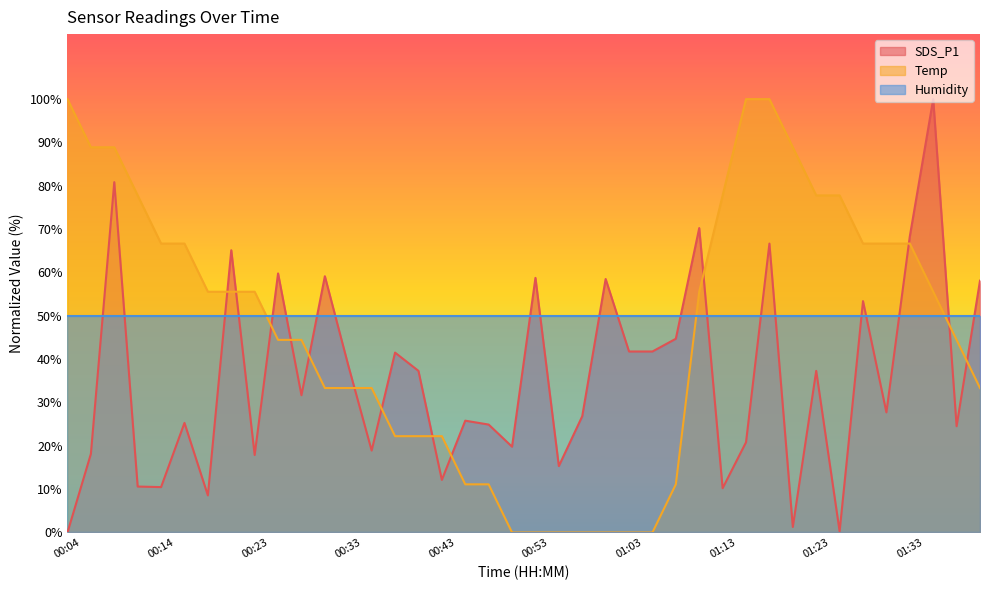

What is the label of the 5th point from the right?

01:31